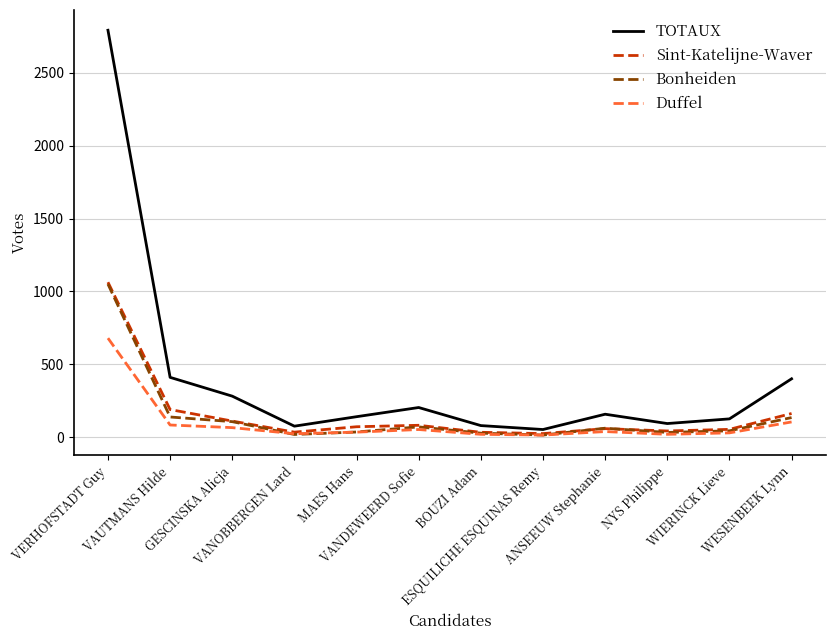

What are all the series names shown in the legend?

TOTAUX, Sint-Katelijne-Waver, Bonheiden, Duffel